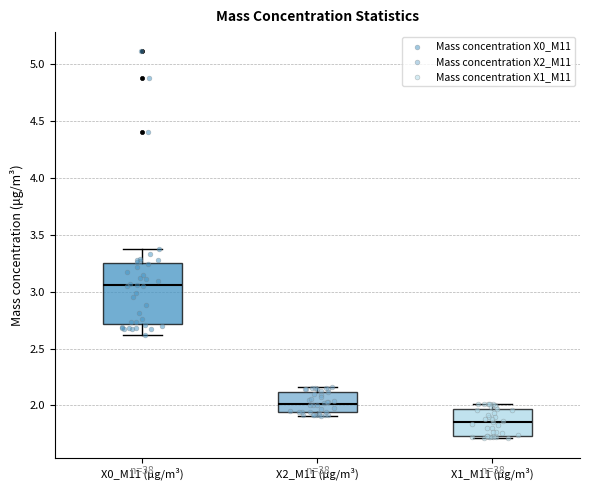

Which box has the lowest median line?

X1_M11 (μg/m³)